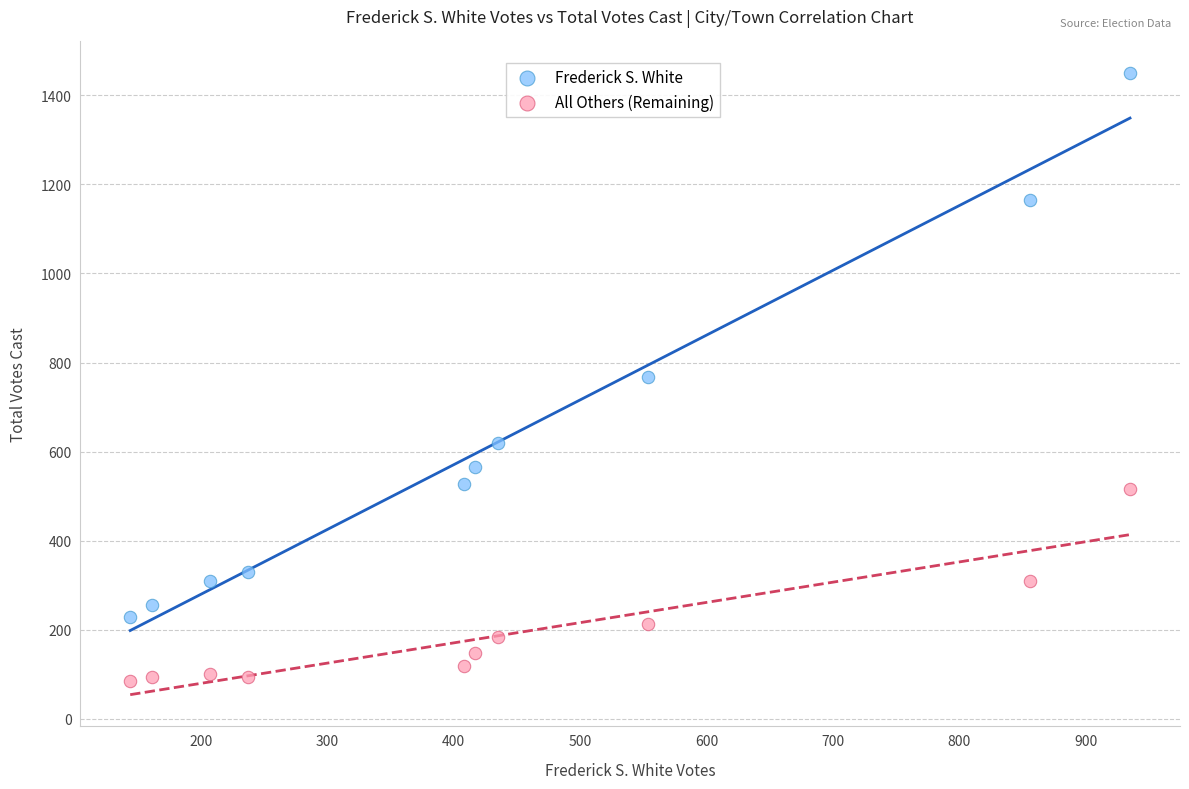

Which series has the largest Y range (max minus min)?

Frederick S. White